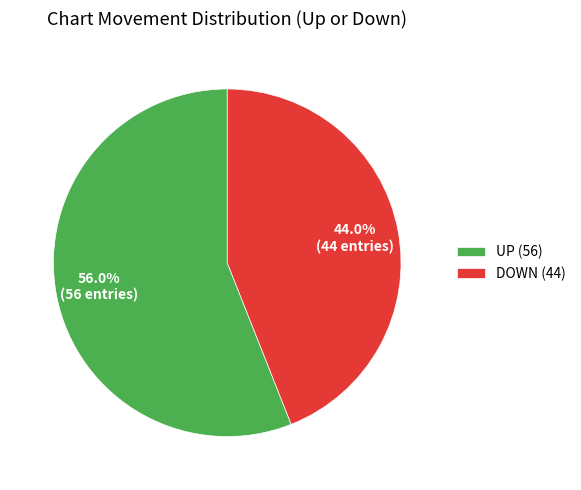

Which has a higher value, DOWN (44) or UP (56)?

UP (56)